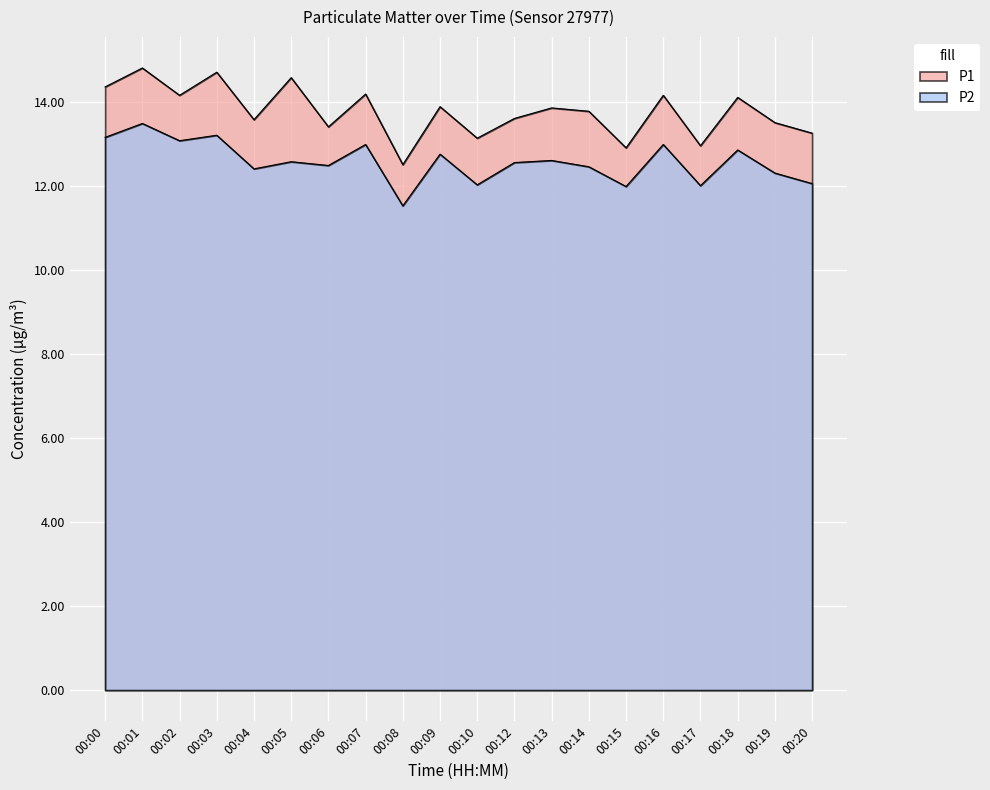

True or false: P2 and P1 intersect in this chart.

False